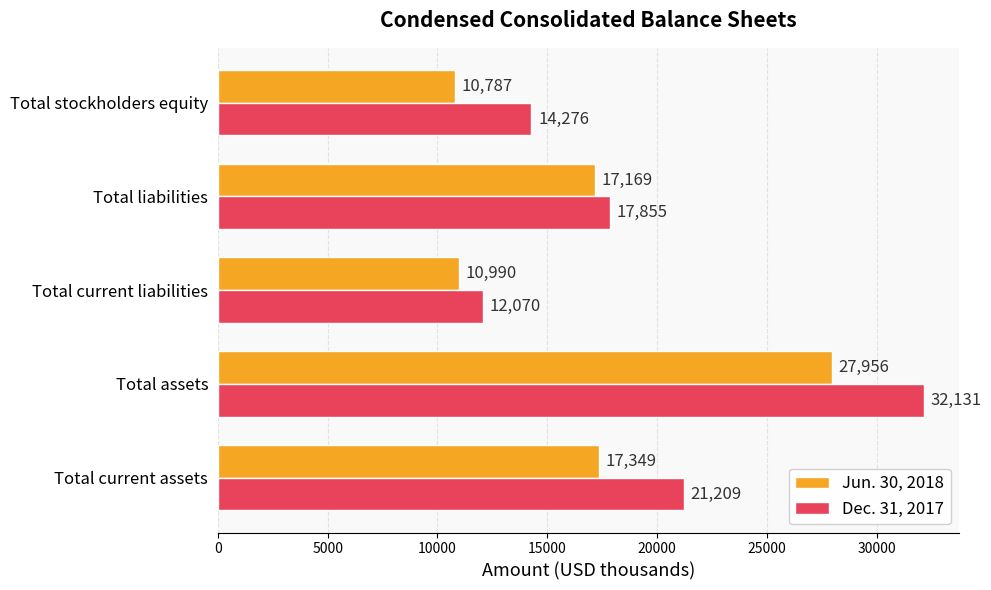

At which label does Jun. 30, 2018 reach its minimum?

Total stockholders equity